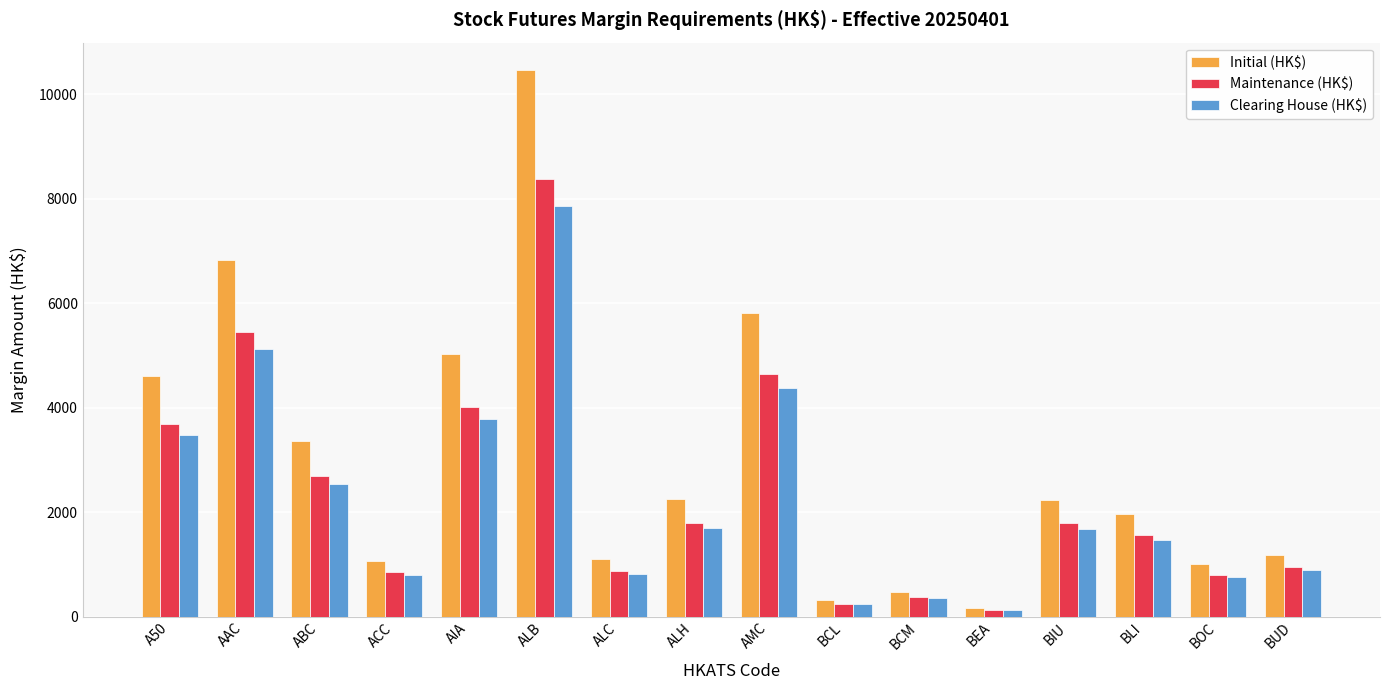

Rank the series by their maximum value, from highest to lowest.

Initial (HK$), Maintenance (HK$), Clearing House (HK$)